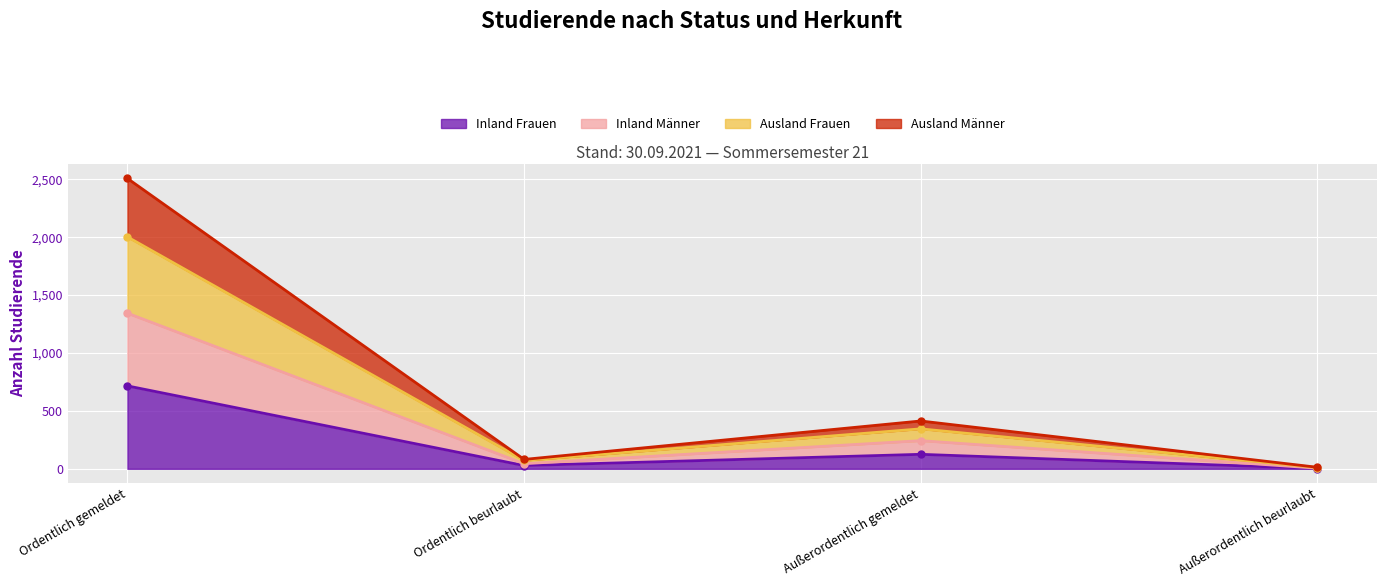

What is the highest value of the Inland Frauen series?

716